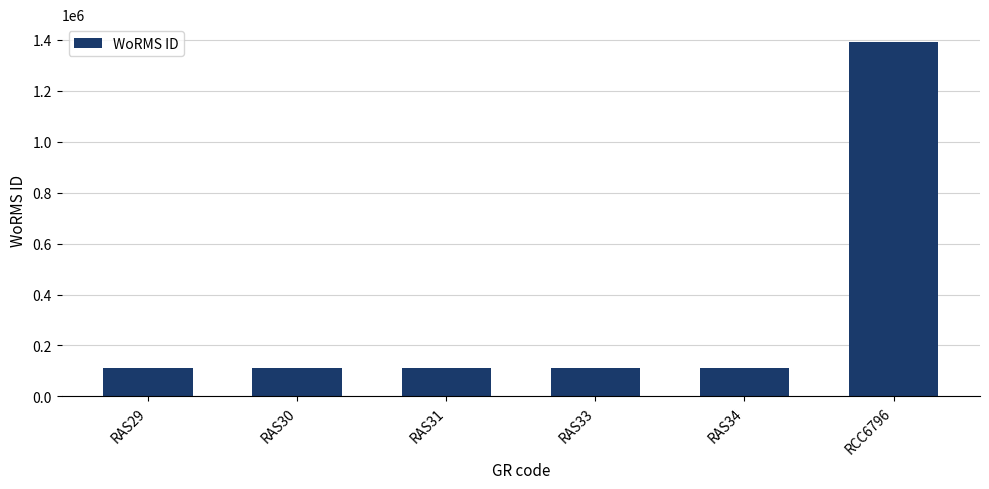

How many categories are shown in the chart?

6